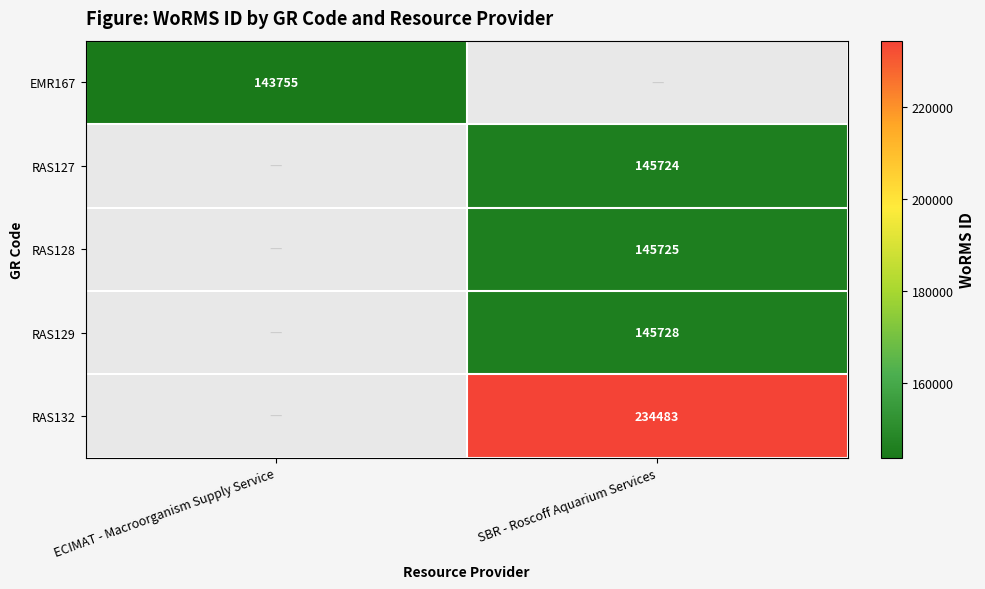

Is the value of RAS129 at SBR - Roscoff Aquarium Services greater than the value of RAS132 at SBR - Roscoff Aquarium Services?

No